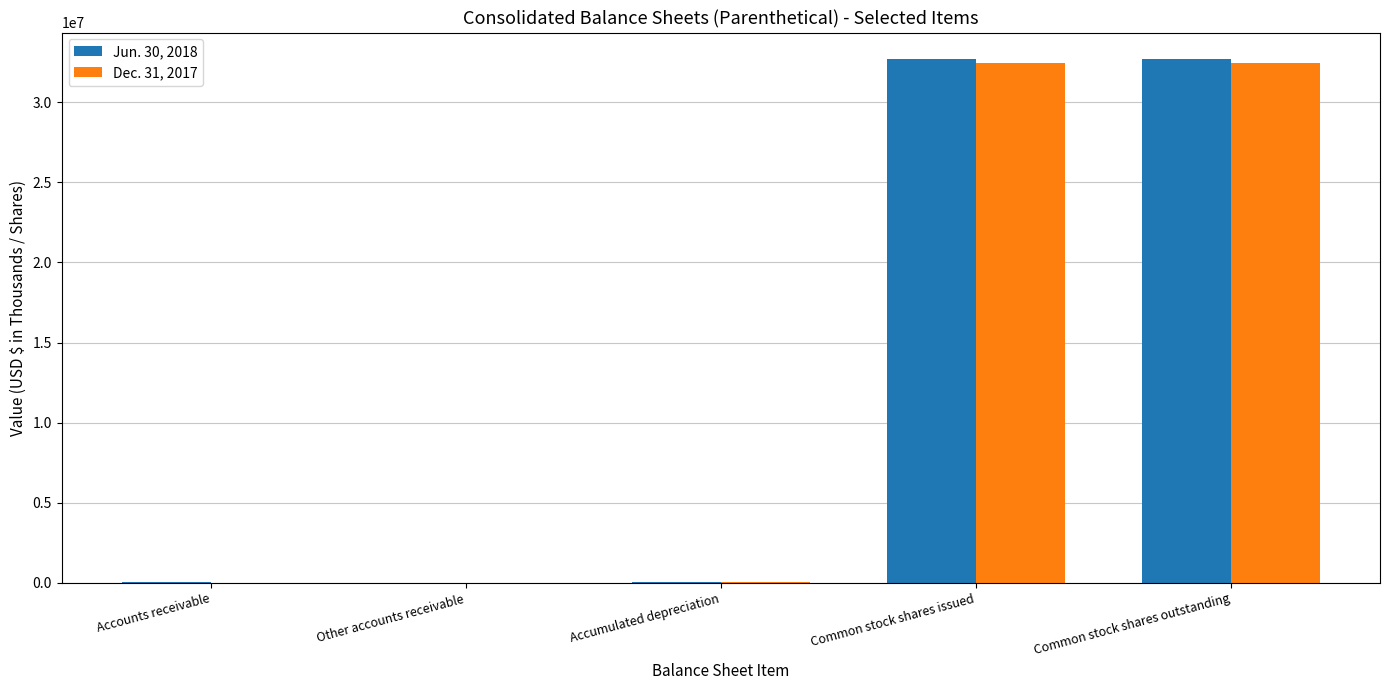

What is the difference between the Dec. 31, 2017 values at Other accounts receivable and Accumulated depreciation?

70477